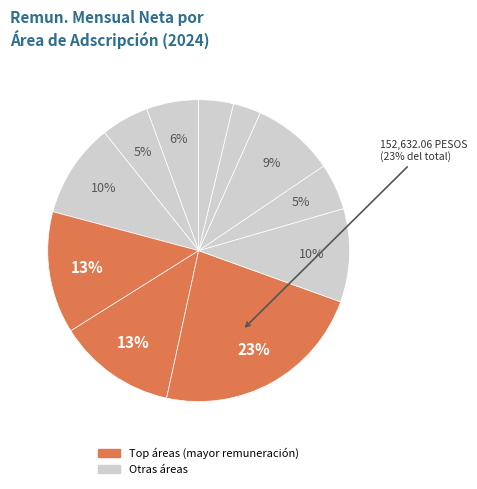

Count the number of slices in the pie.

11